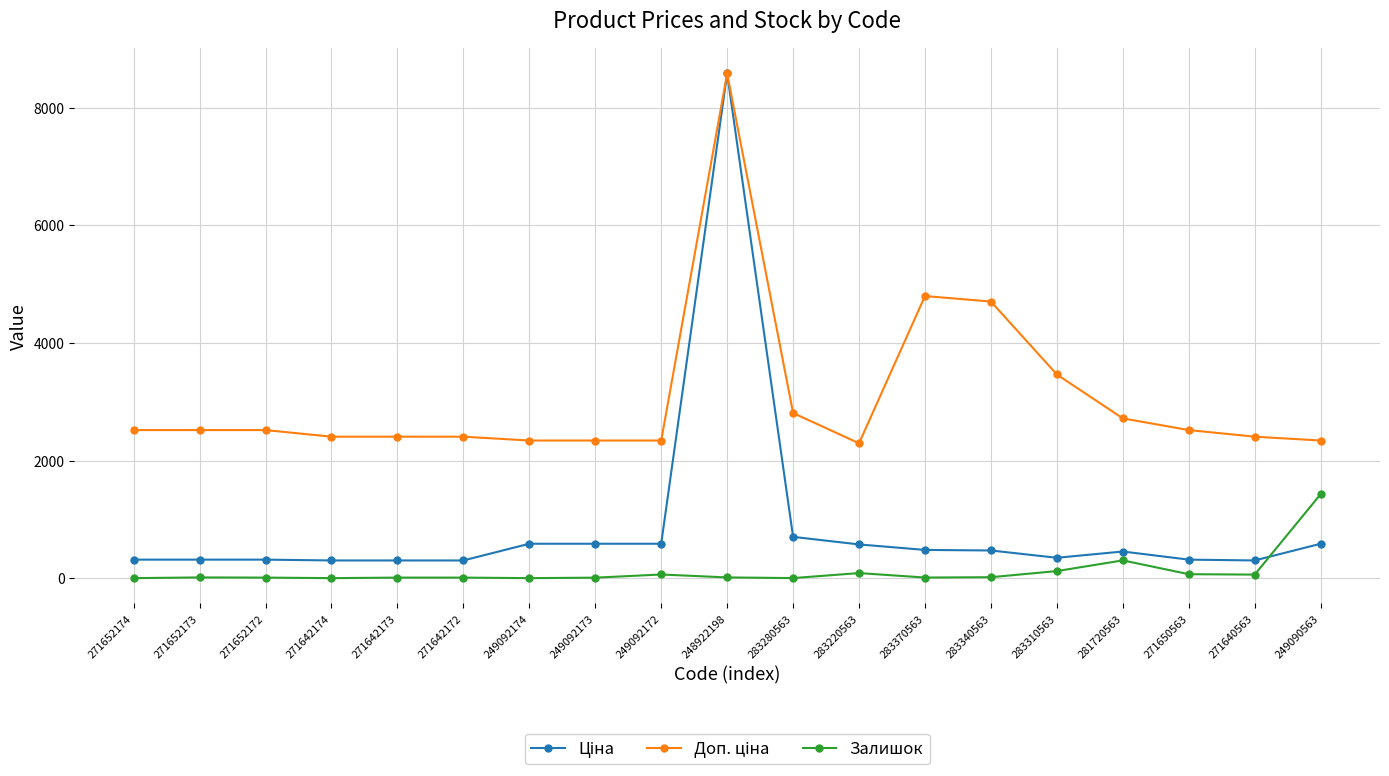

At how many categories does at least one series exceed 4576?

3